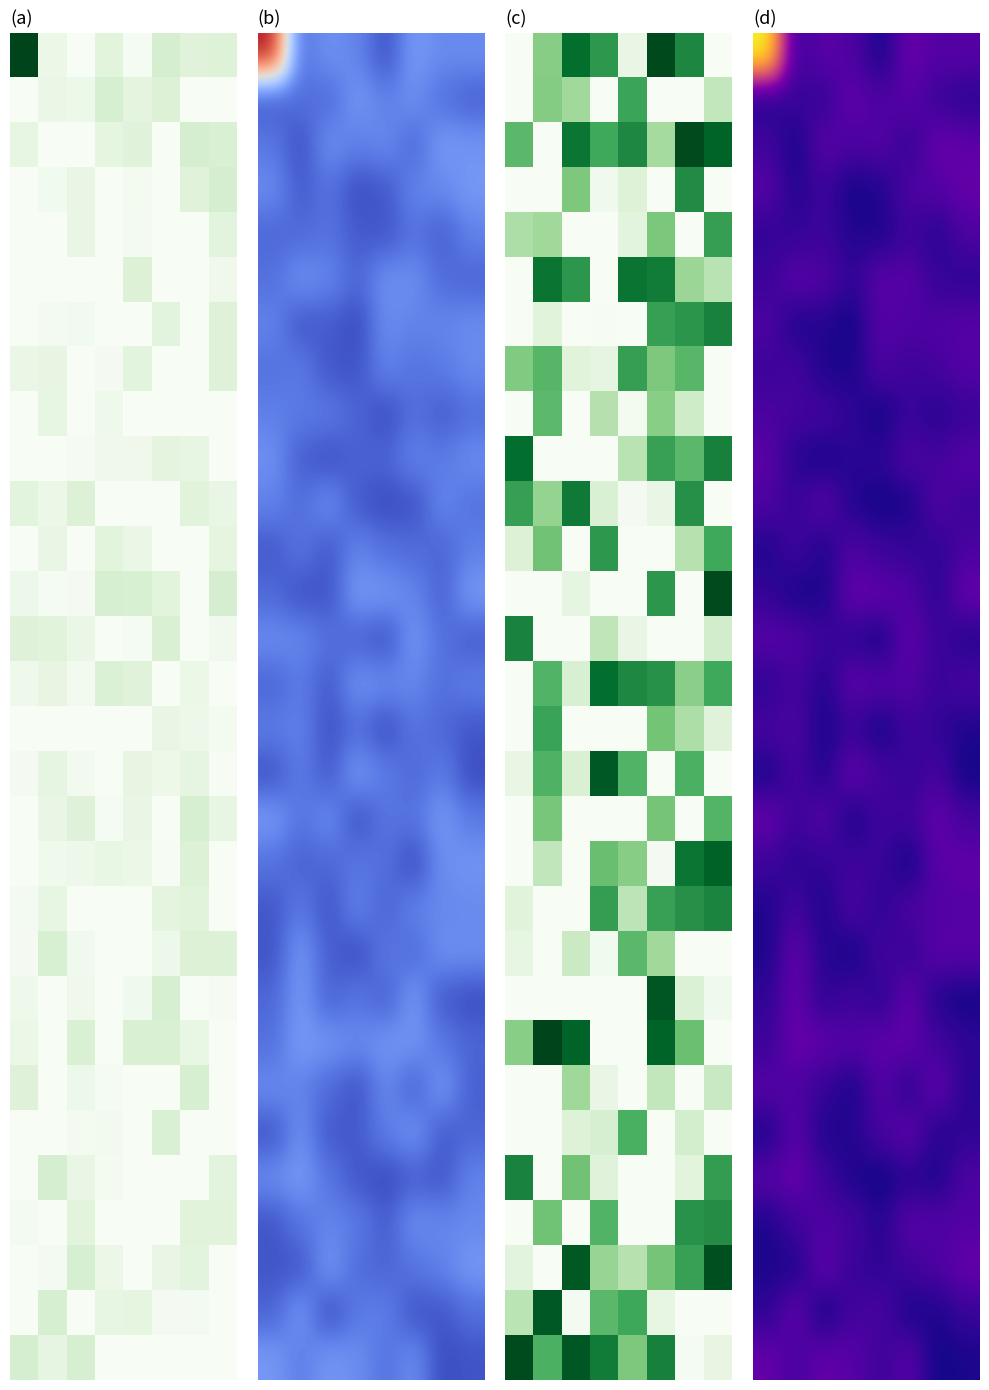

How many series are shown in this chart?

30